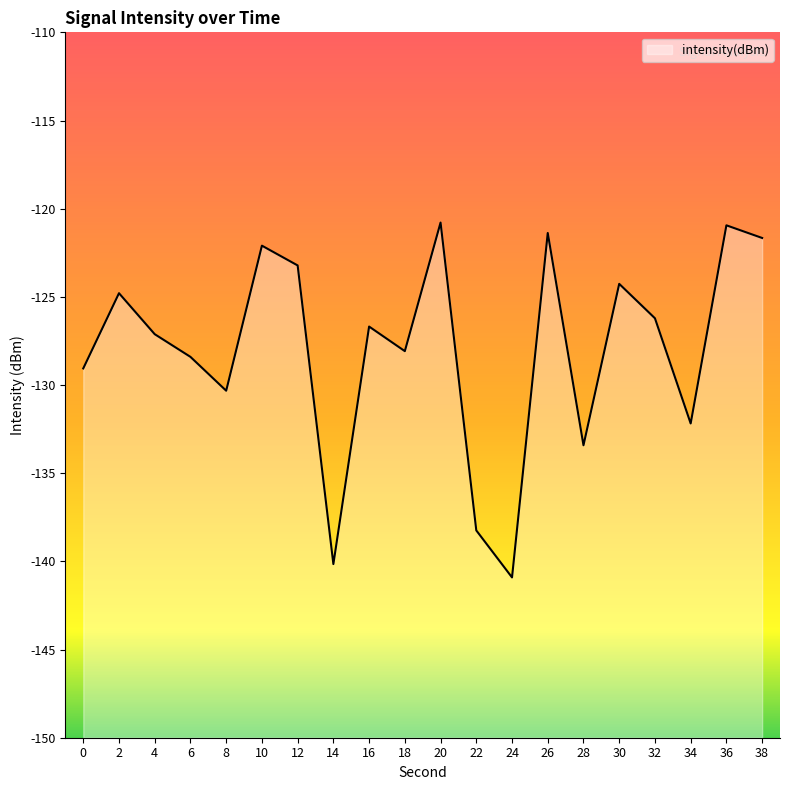

At which category does the data reach its first local valley?

8